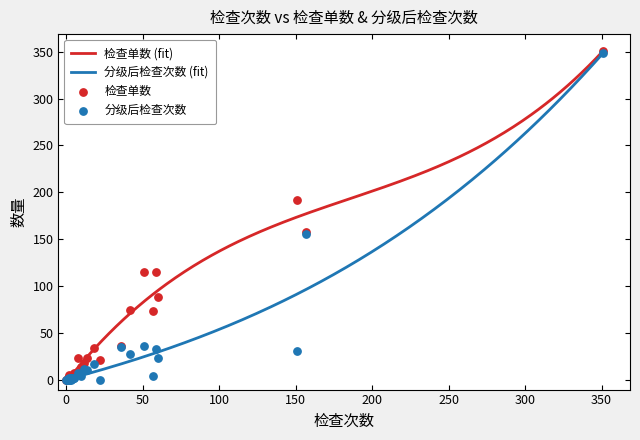

Which series has the largest total across all categories?

检查单数